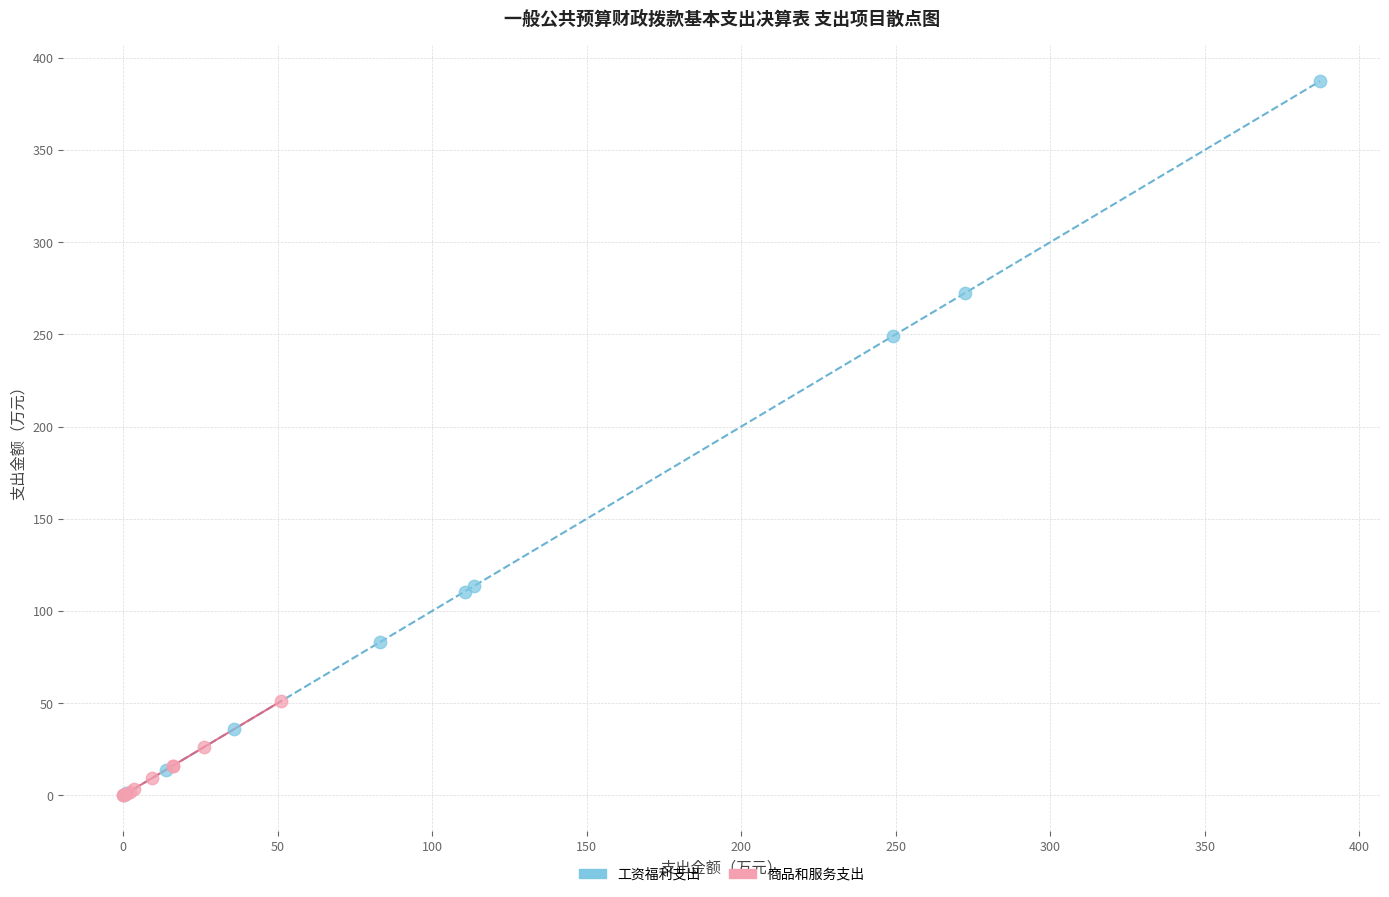

Which series reaches the maximum Y coordinate?

工资福利支出